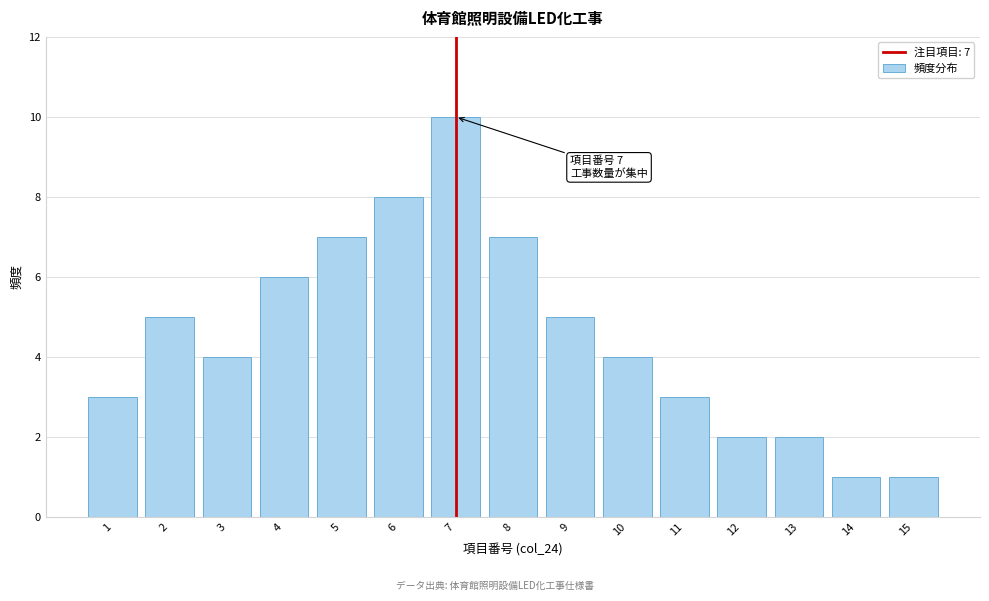

Reading left to right, transcribe all the data shown in this chart.

1=3	2=5	3=4	4=6	5=7	6=8	7=10	8=7	9=5	10=4	11=3	12=2	13=2	14=1	15=1